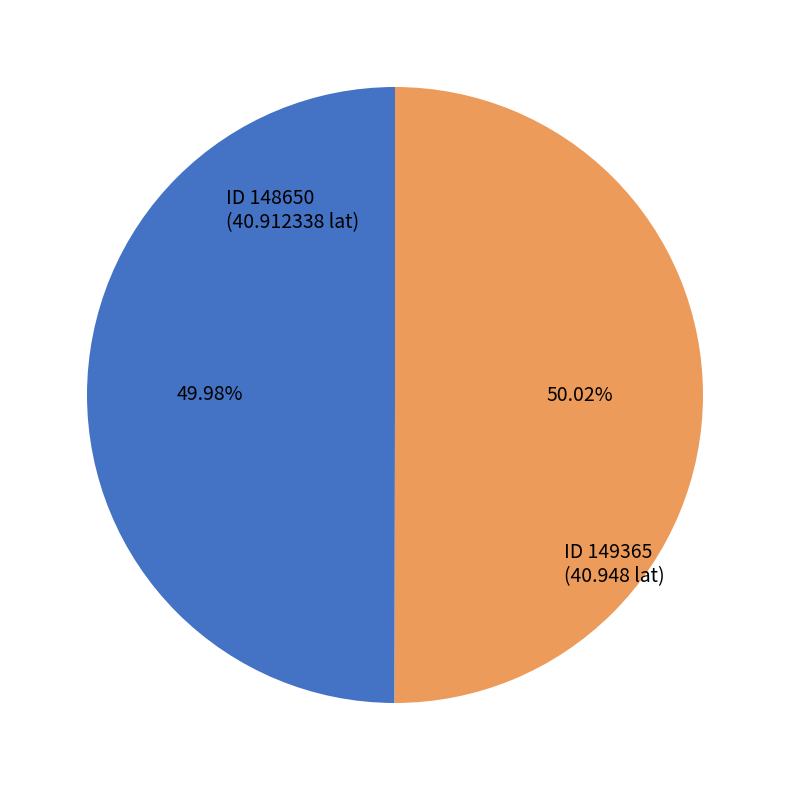

What is the ratio of the value at ID 149365 (40.948 lat) to the value at ID 148650 (40.912338 lat)?

1.0